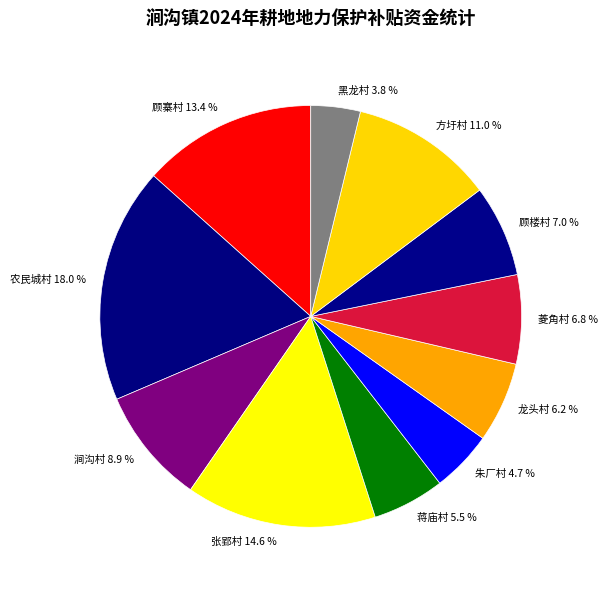

To the nearest percent, what portion does 涧沟村 represent?

9%